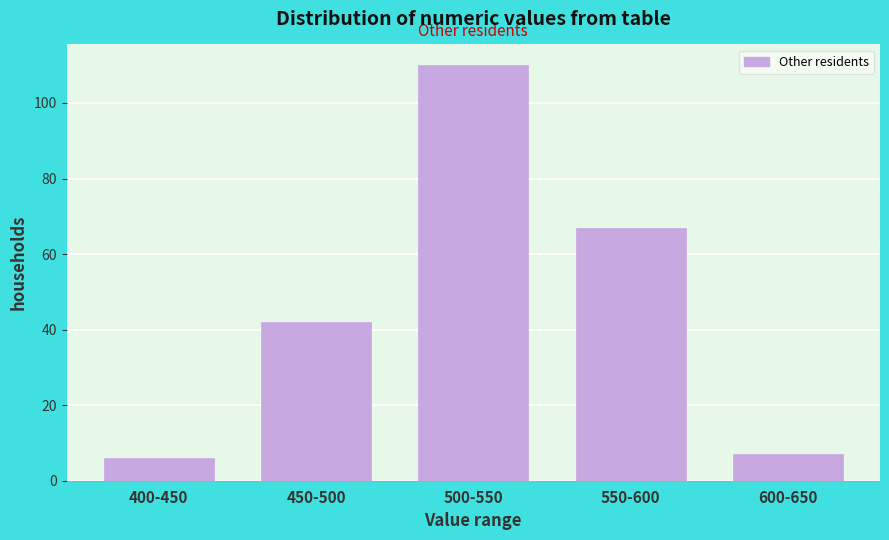

Reading right to left, what are all the values shown in this chart?

7	67	110	42	6